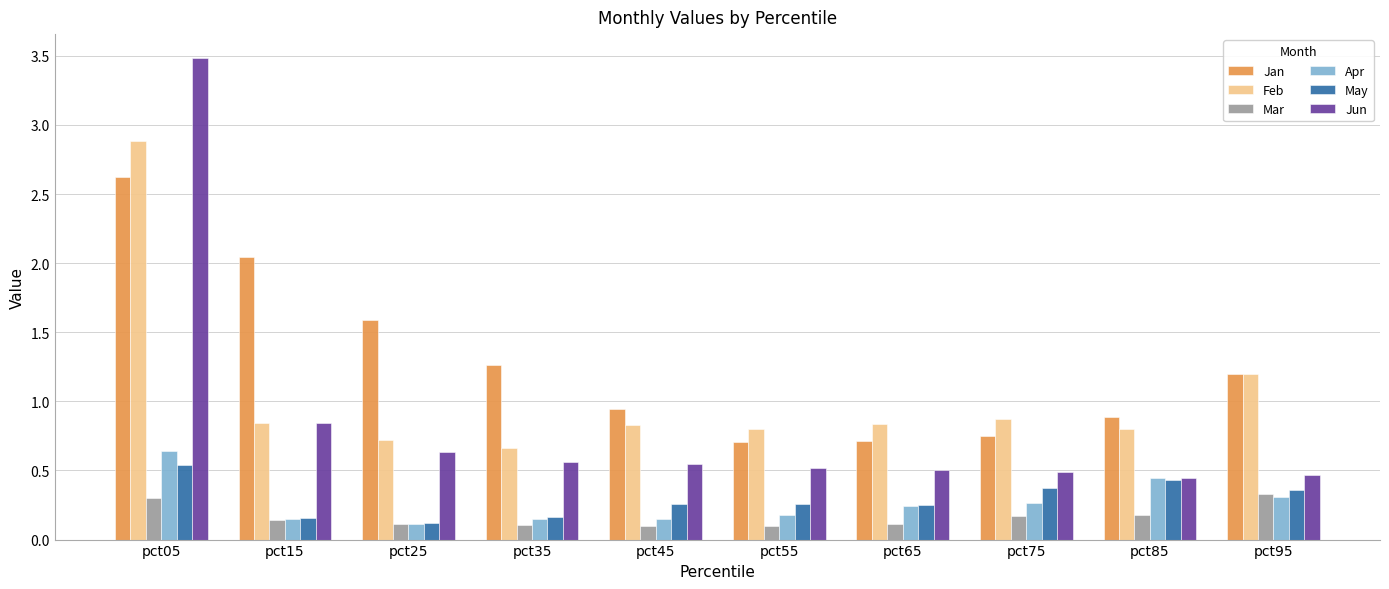

What is the sum of all Apr values?

2.6